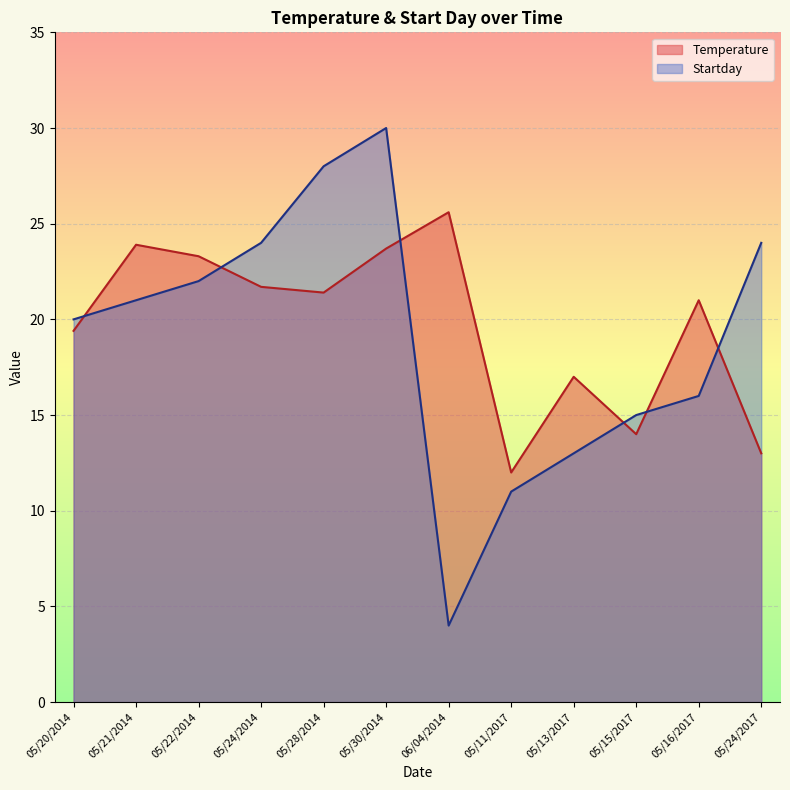

True or false: Temperature has a value of 13.0 at 05/24/2017.

True